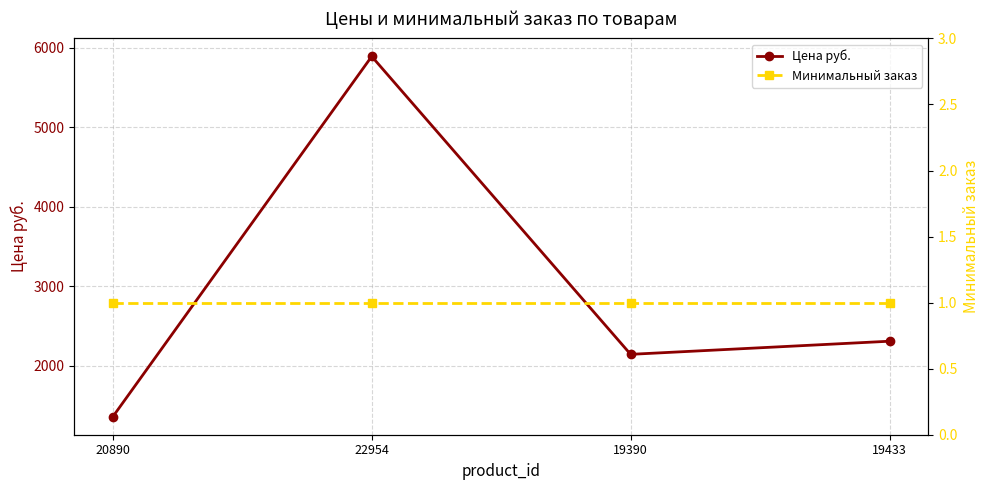

What is the label of the 1st point from the right?

19433